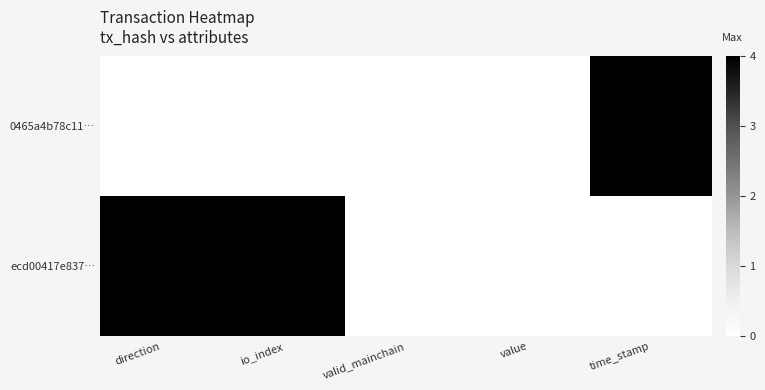

Between io_index and value, which series saw the biggest shift?

ecd00417e837…